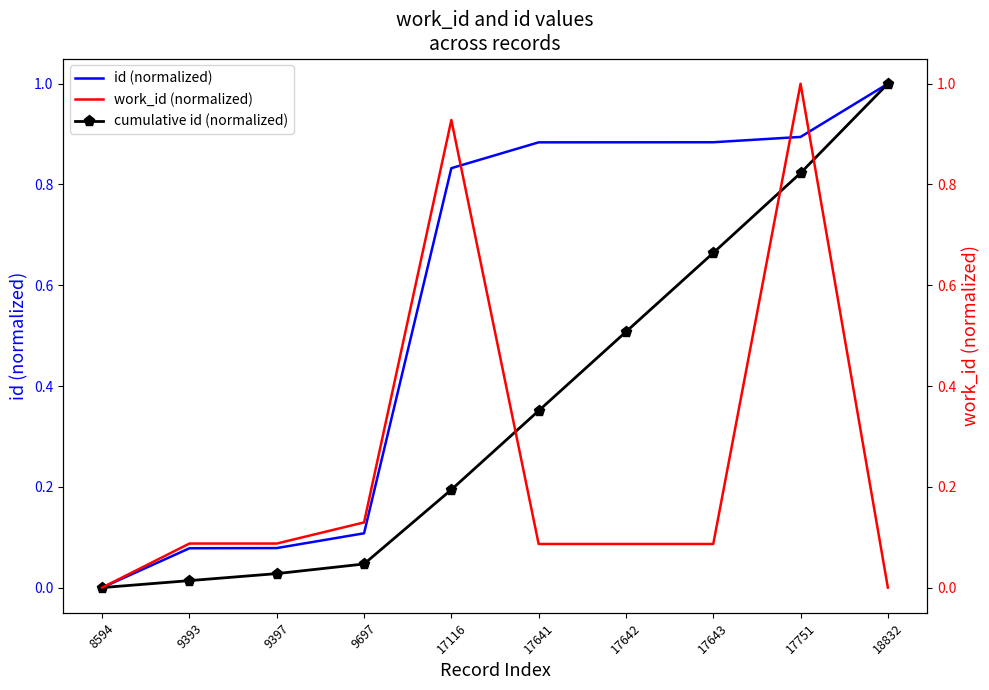

At which label does work_id (normalized) reach its peak?

17751